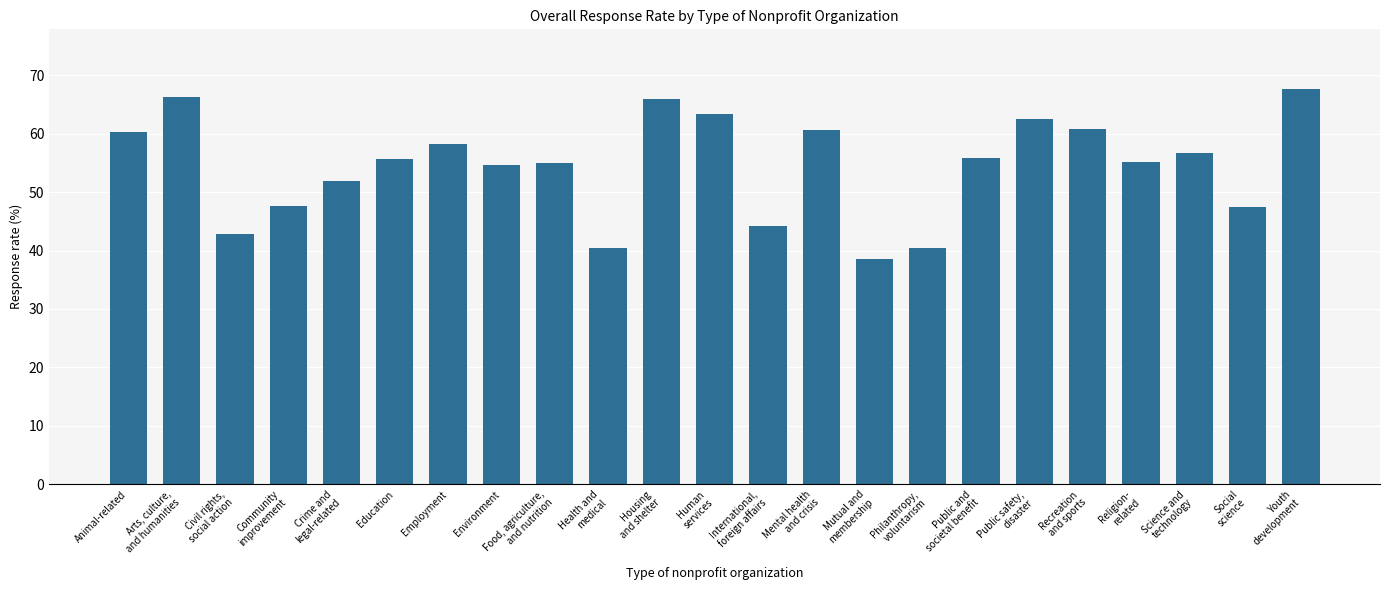

What is the label of the 9th bar from the right?

Mutual and
membership